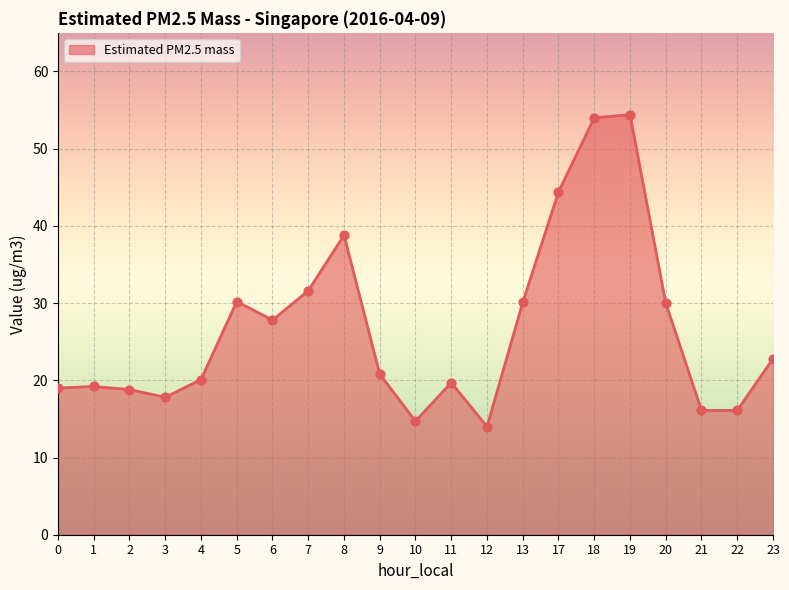

Between 19 and 11, which is larger?

19